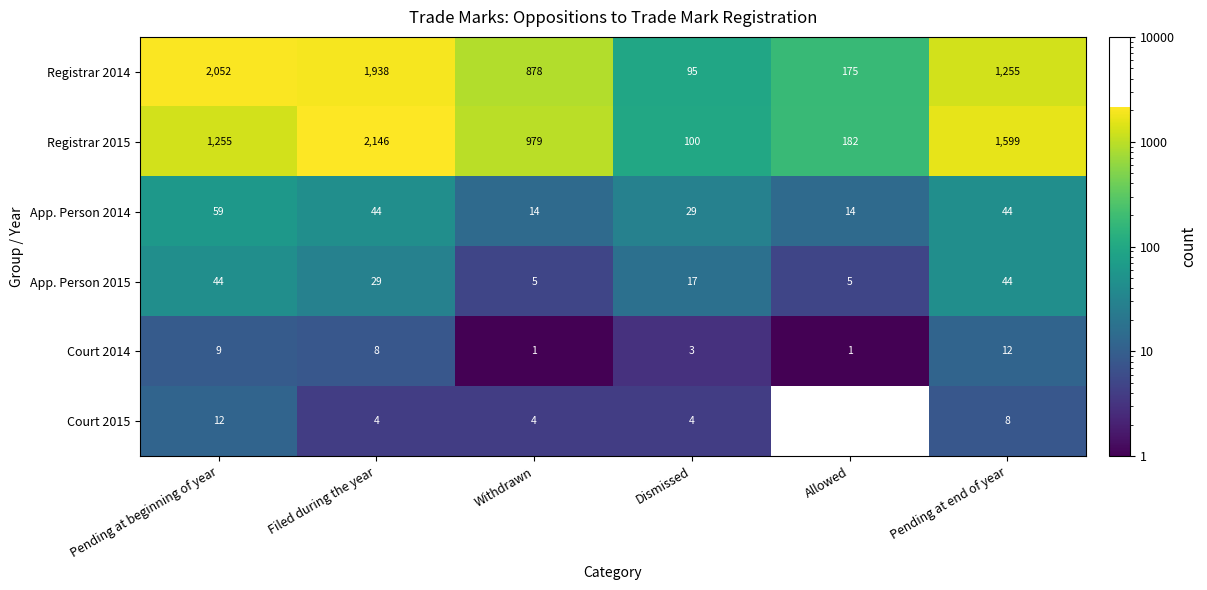

Which series has the largest total across all categories?

Registrar 2014